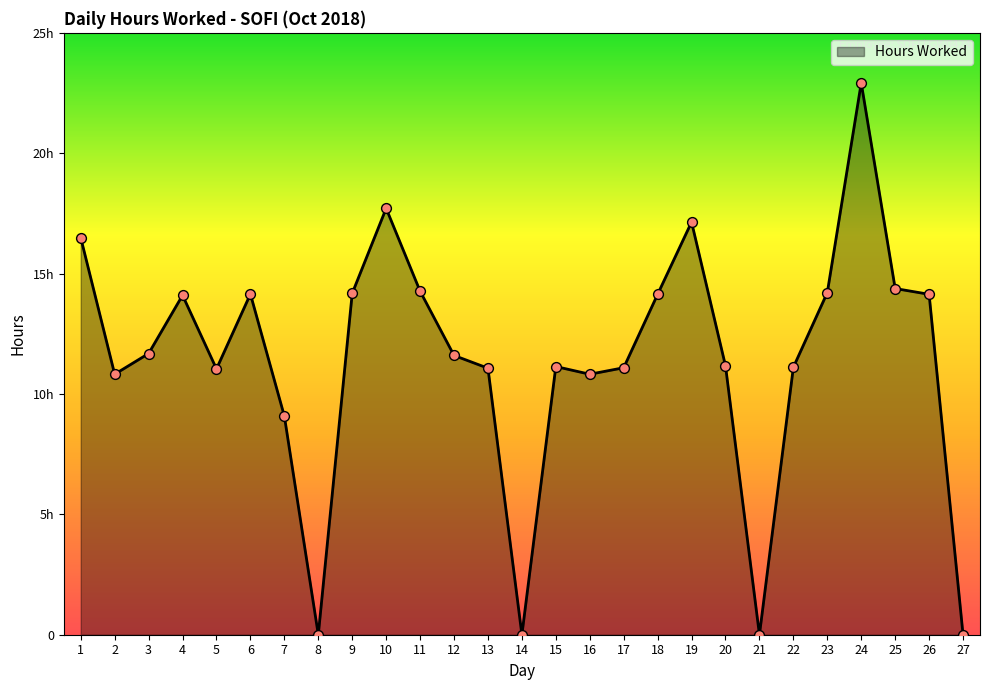

Which has a higher value, 20 or 9?

9